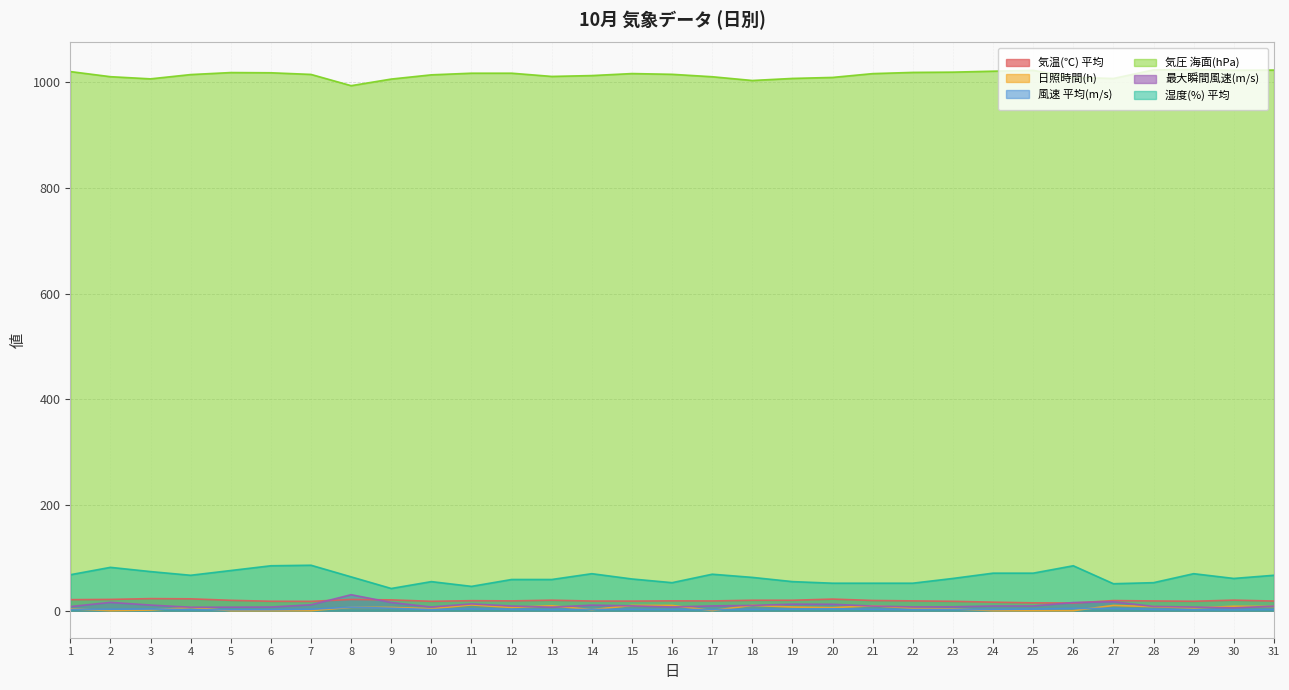

Between which two adjacent categories do 風速 平均(m/s) and 日照時間(h) first intersect?

1 and 2